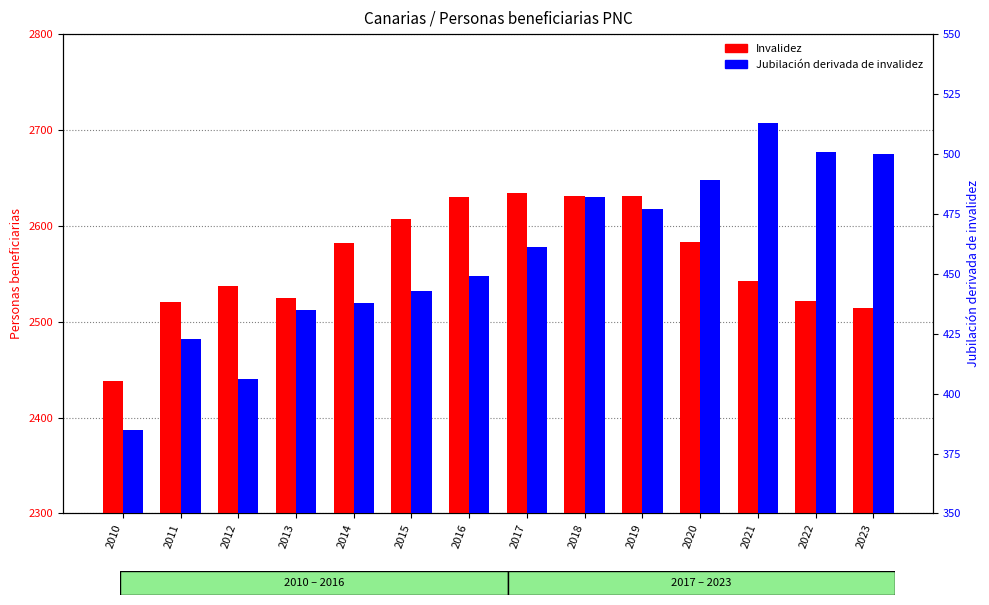

Is it true that Invalidez equals 2634 at 2017?

True